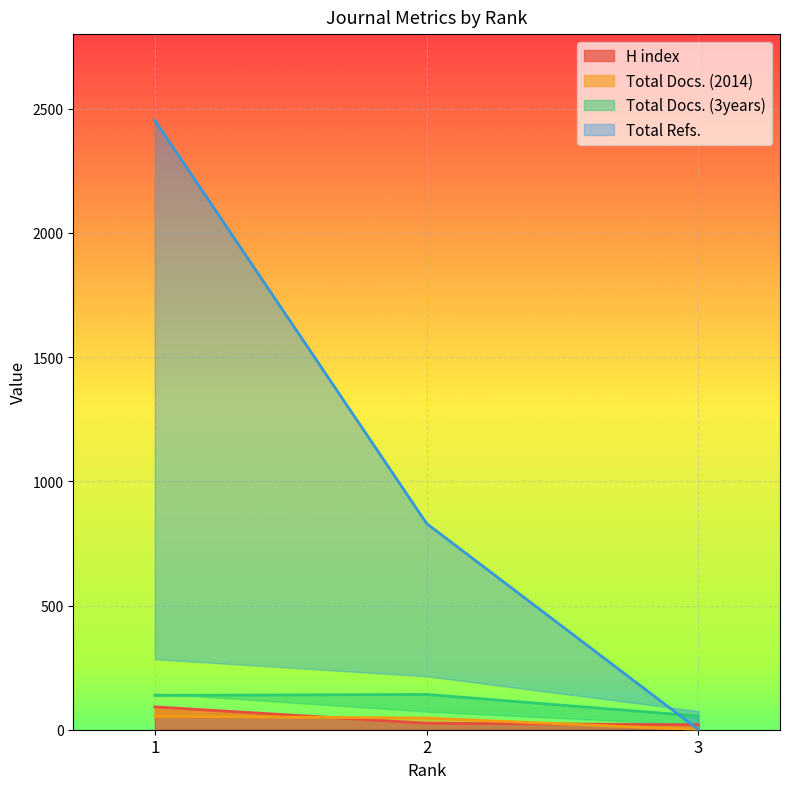

What is the difference between the H index values at 2 and 1?

66